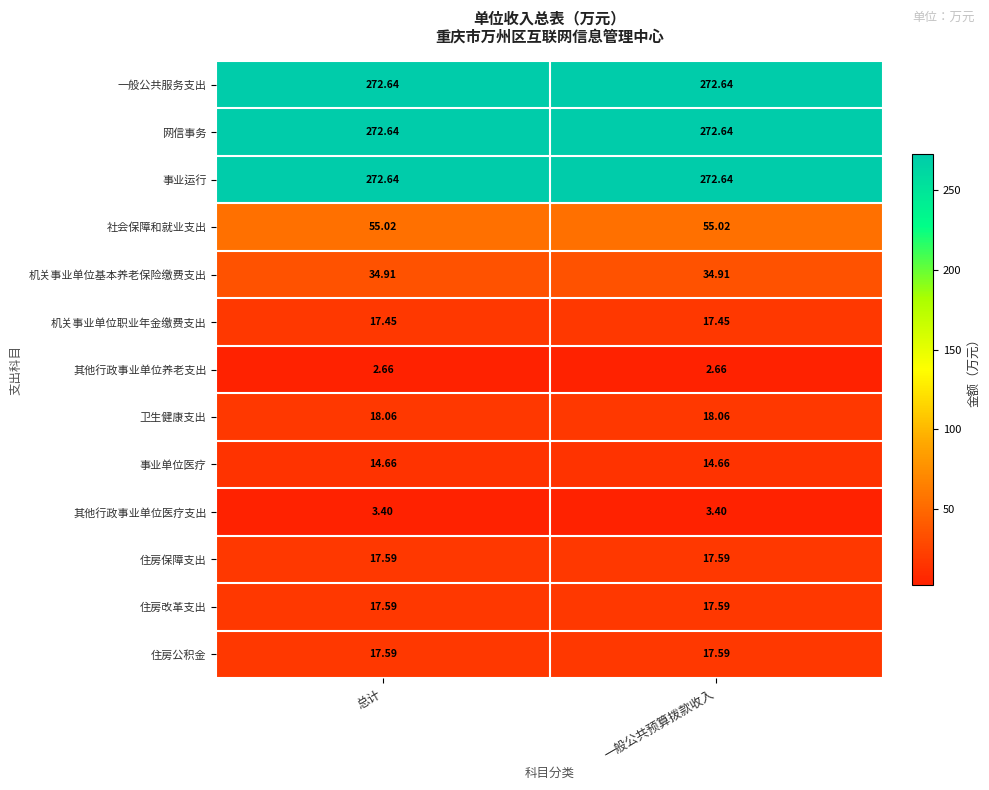

Is the value of 一般公共服务支出 at 总计 greater than the value of 社会保障和就业支出 at 总计?

Yes